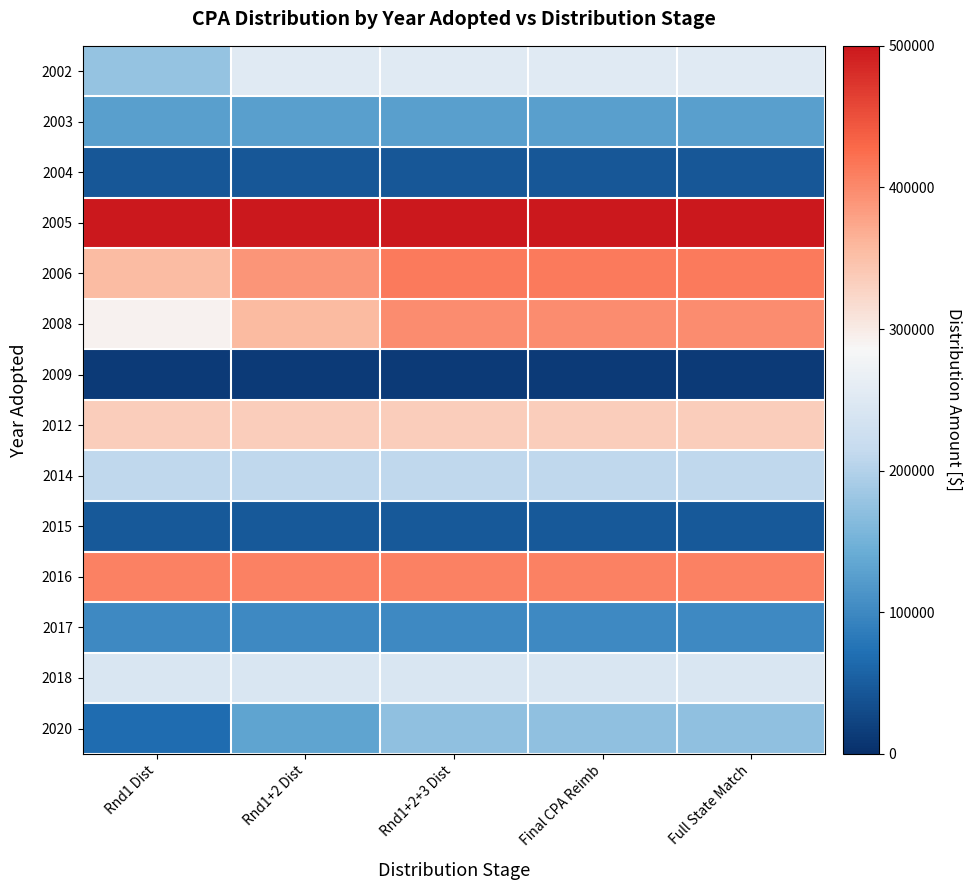

Reading left to right, extract all data points from this chart.

2002: Rnd1 Dist=176570	Rnd1+2 Dist=253443	Rnd1+2+3 Dist=253443	Final CPA Reimb=253443	Full State Match=253443
2003: Rnd1 Dist=125466	Rnd1+2 Dist=125466	Rnd1+2+3 Dist=125466	Final CPA Reimb=125466	Full State Match=125466
2004: Rnd1 Dist=44210	Rnd1+2 Dist=44210	Rnd1+2+3 Dist=44210	Final CPA Reimb=44210	Full State Match=44210
2005: Rnd1 Dist=854771	Rnd1+2 Dist=883772	Rnd1+2+3 Dist=902817	Final CPA Reimb=902817	Full State Match=902817
2006: Rnd1 Dist=355385	Rnd1+2 Dist=390186	Rnd1+2+3 Dist=413040	Final CPA Reimb=413040	Full State Match=413040
2008: Rnd1 Dist=292625	Rnd1+2 Dist=356426	Rnd1+2+3 Dist=398325	Final CPA Reimb=398325	Full State Match=398325
2009: Rnd1 Dist=13553	Rnd1+2 Dist=13553	Rnd1+2+3 Dist=13553	Final CPA Reimb=13553	Full State Match=13553
2012: Rnd1 Dist=335029	Rnd1+2 Dist=335029	Rnd1+2+3 Dist=335029	Final CPA Reimb=335029	Full State Match=335029
2014: Rnd1 Dist=209662	Rnd1+2 Dist=209662	Rnd1+2+3 Dist=209662	Final CPA Reimb=209662	Full State Match=209662
2015: Rnd1 Dist=46644	Rnd1+2 Dist=46644	Rnd1+2+3 Dist=46644	Final CPA Reimb=46644	Full State Match=46644
2016: Rnd1 Dist=406963	Rnd1+2 Dist=406963	Rnd1+2+3 Dist=406963	Final CPA Reimb=406963	Full State Match=406963
2017: Rnd1 Dist=100836	Rnd1+2 Dist=100836	Rnd1+2+3 Dist=100836	Final CPA Reimb=100836	Full State Match=100836
2018: Rnd1 Dist=242702	Rnd1+2 Dist=242702	Rnd1+2+3 Dist=242702	Final CPA Reimb=242702	Full State Match=242702
2020: Rnd1 Dist=67206	Rnd1+2 Dist=131007	Rnd1+2+3 Dist=172906	Final CPA Reimb=172906	Full State Match=172906